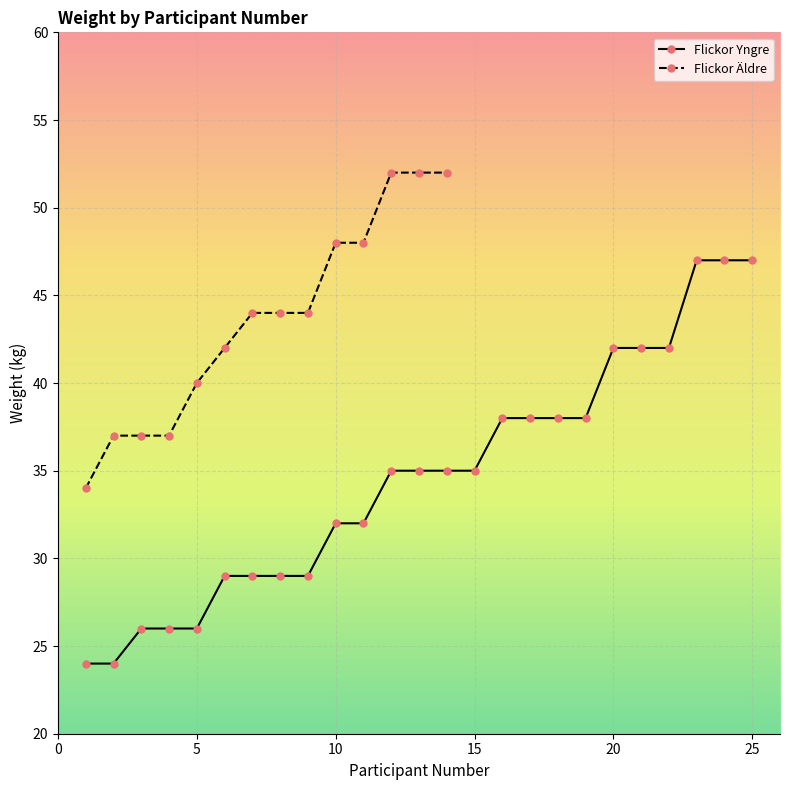

What is the lowest value of the Flickor Yngre series?

24